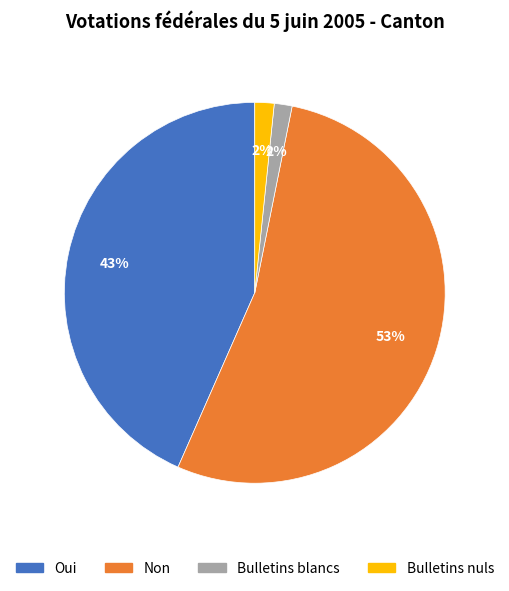

Which slice represents more than half of the pie?

Non